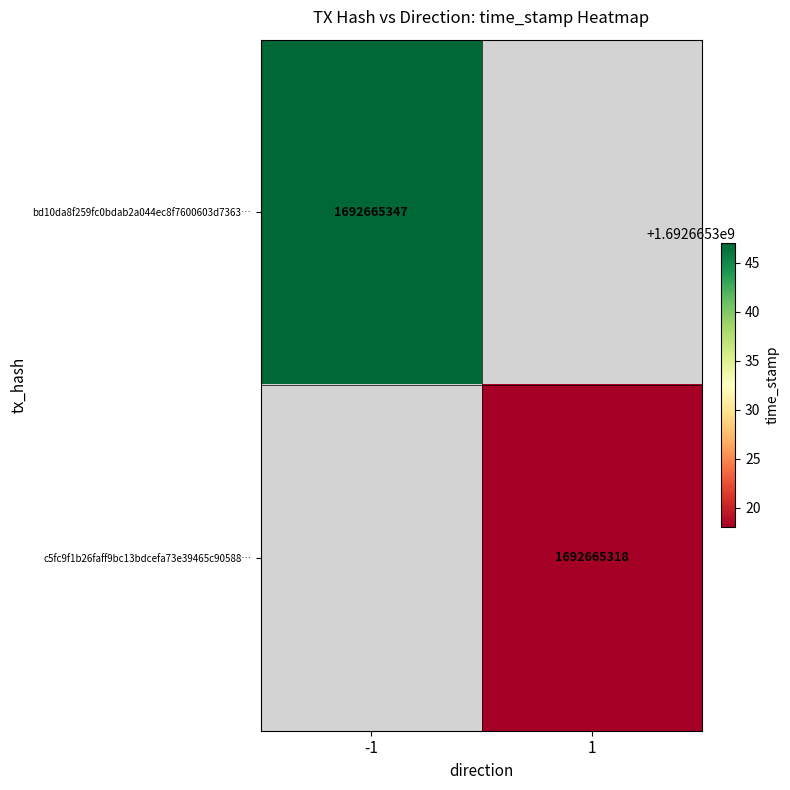

List the series in order of their peak value, lowest first.

c5fc9f1b26faff9bc13bdcefa73e39465c90588, bd10da8f259fc0bdab2a044ec8f7600603d7363